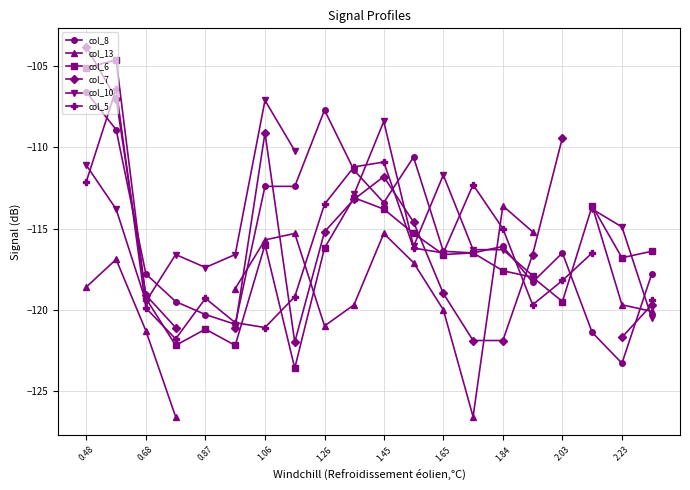

What is the difference between the maximum and minimum values in the col_13 series?

13.0